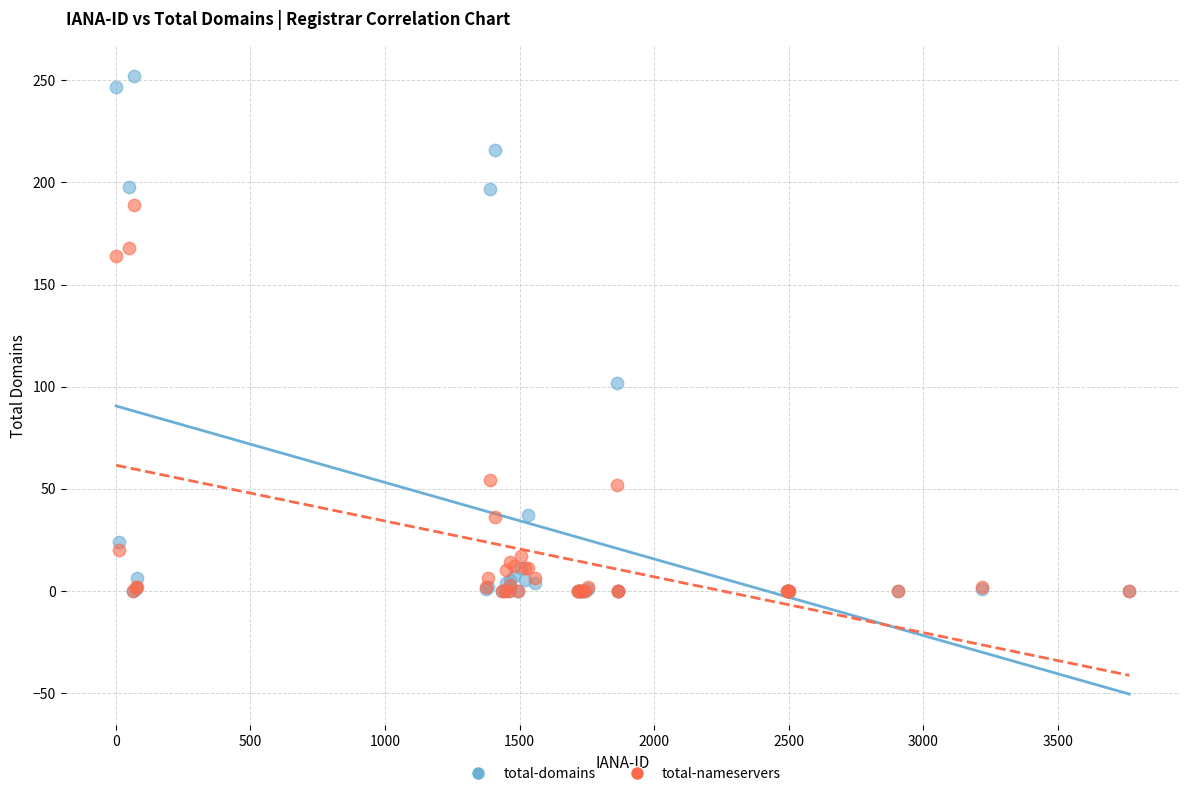

In the total-domains series, what Y value is closest to 126?

102